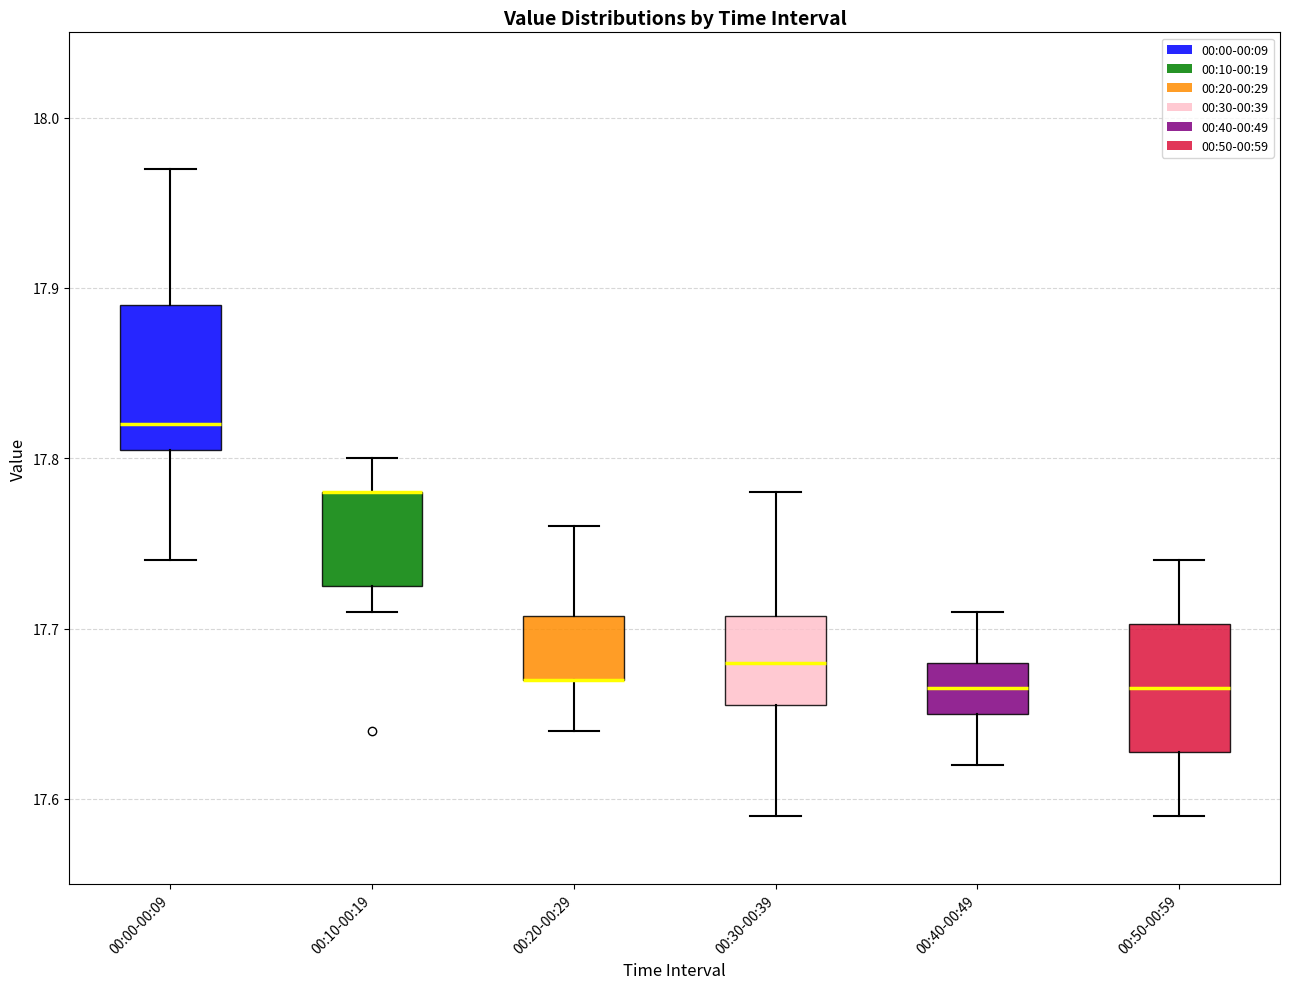

Which box is the tallest, from its lower edge to its upper edge?

00:00-00:09